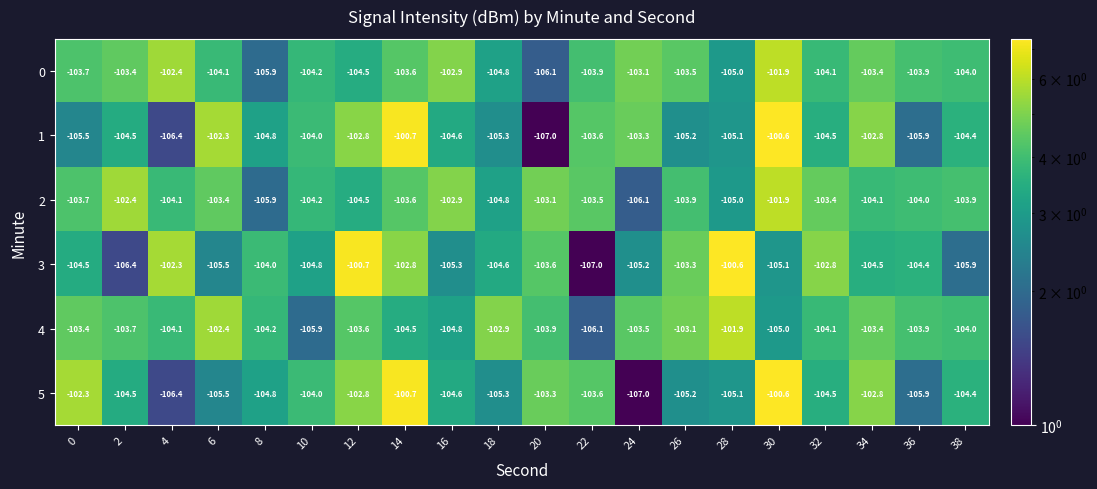

What is the difference between the highest and lowest values at 6?

3.2